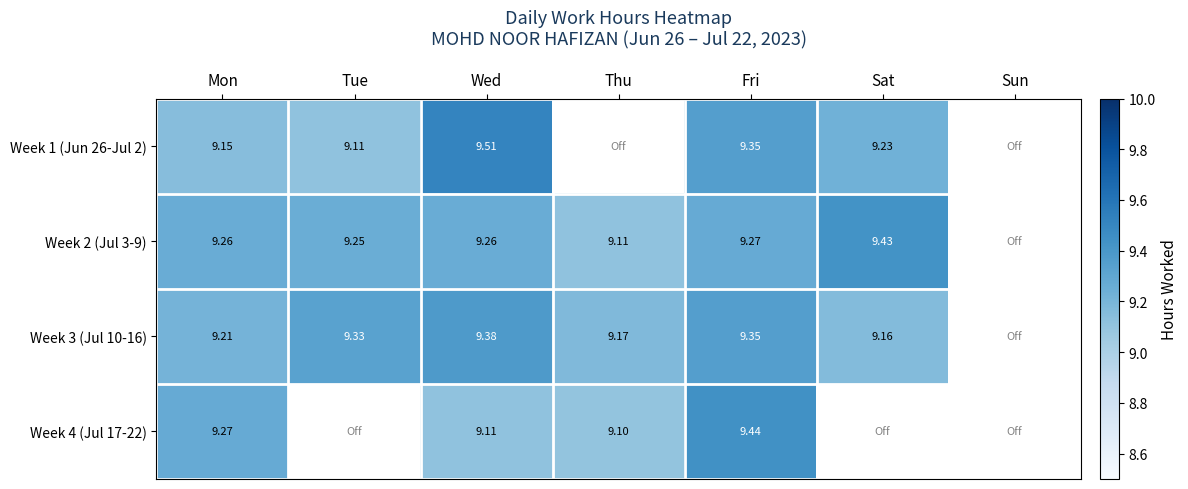

Is the value of Week 2 (Jul 3-9) at Tue greater than the value of Week 1 (Jun 26-Jul 2) at Sat?

Yes